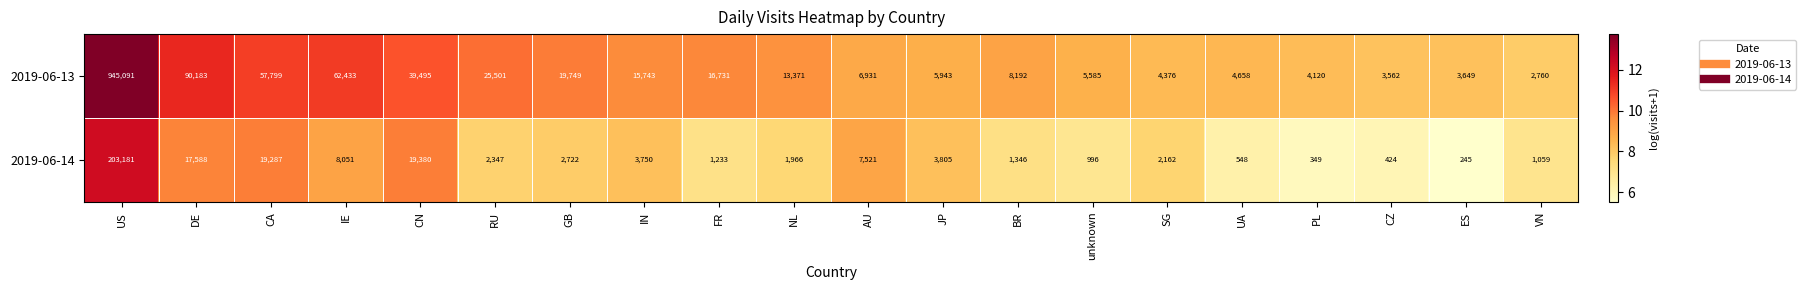

What is the spread (max minus min) of values at AU?

590